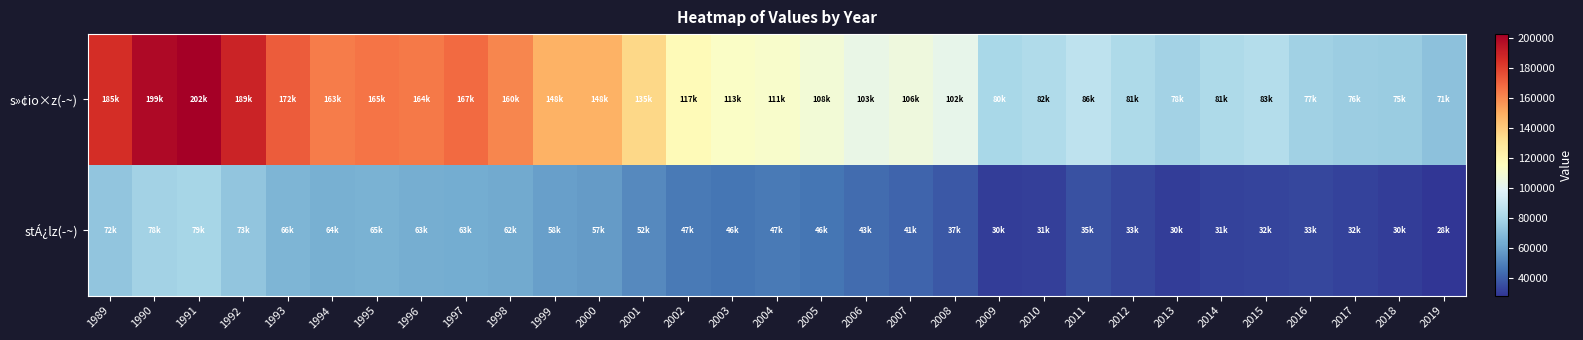

Which series has the largest range (max minus min)?

s»¢io×z(­~)